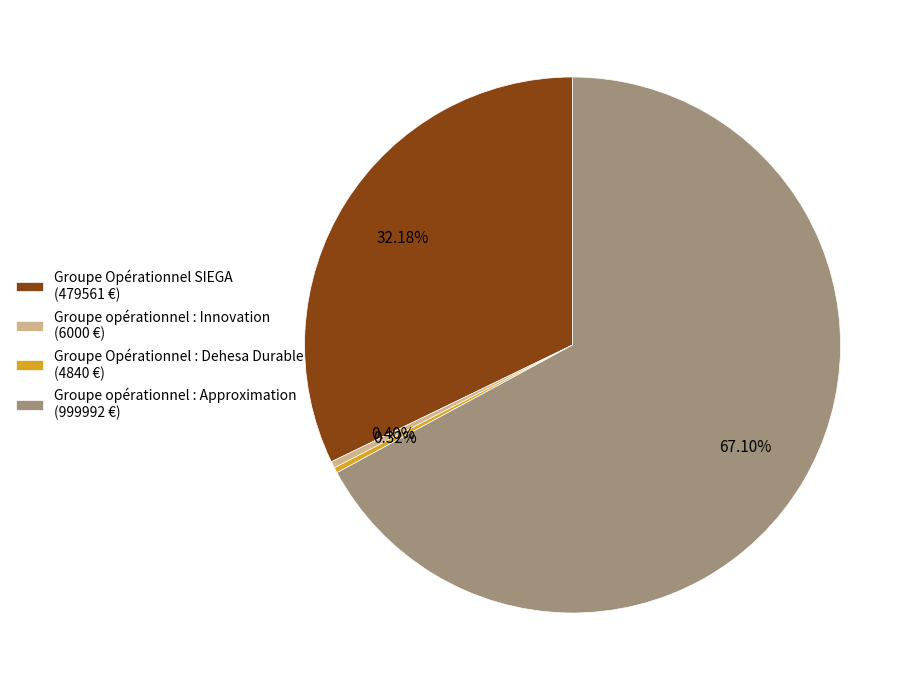

Is it true that Groupe Opérationnel SIEGA is 32% of the pie?

True